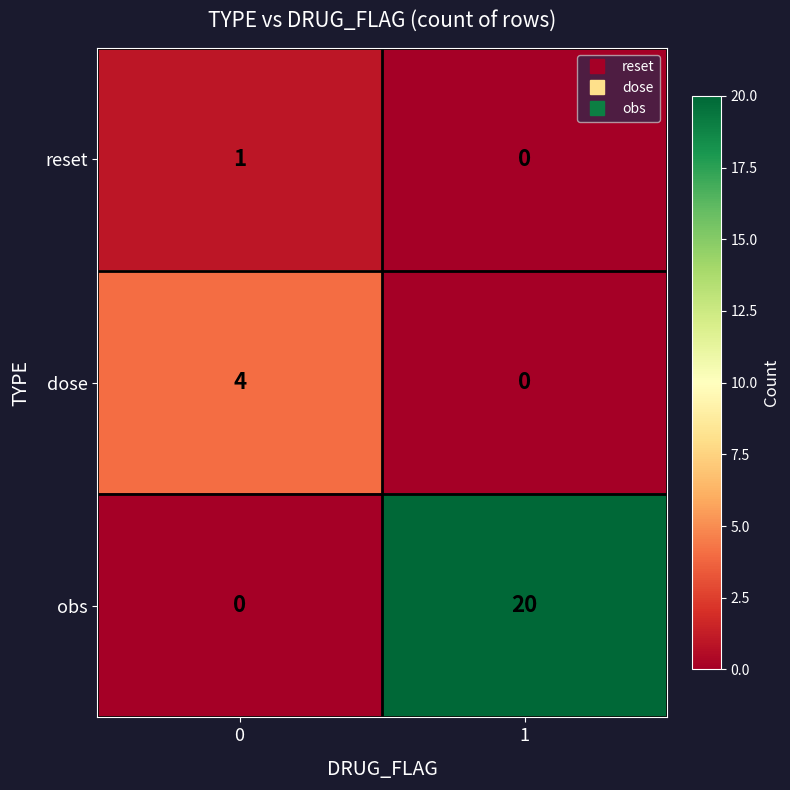

Reading left to right, transcribe all the data shown in this chart.

reset: 0=1	1=0
dose: 0=4	1=0
obs: 0=0	1=20